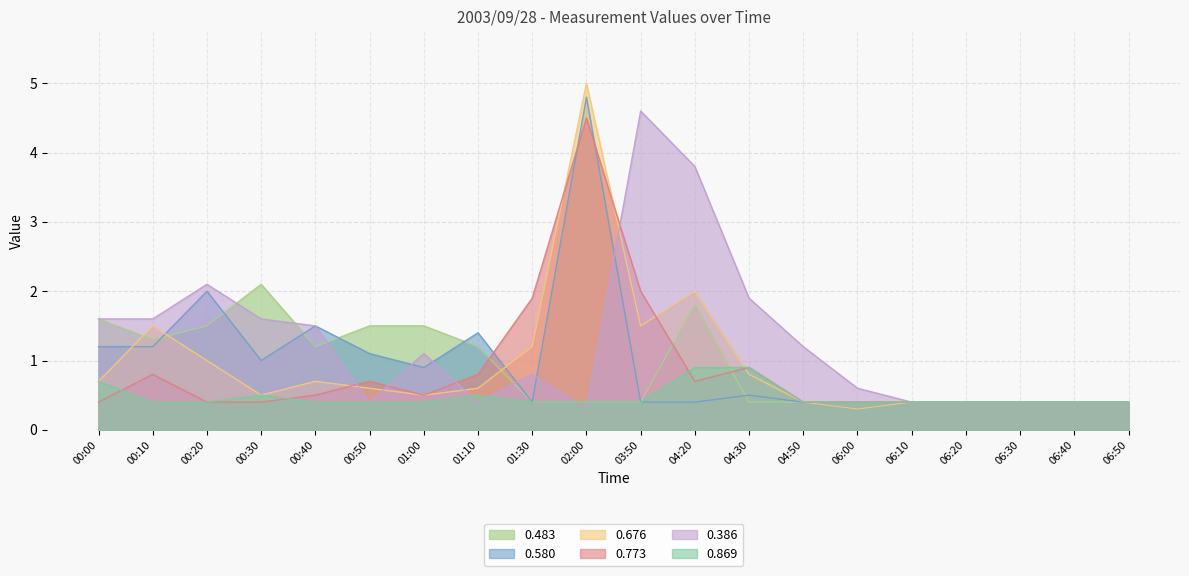

Where is the first local maximum for 0.676?

00:10